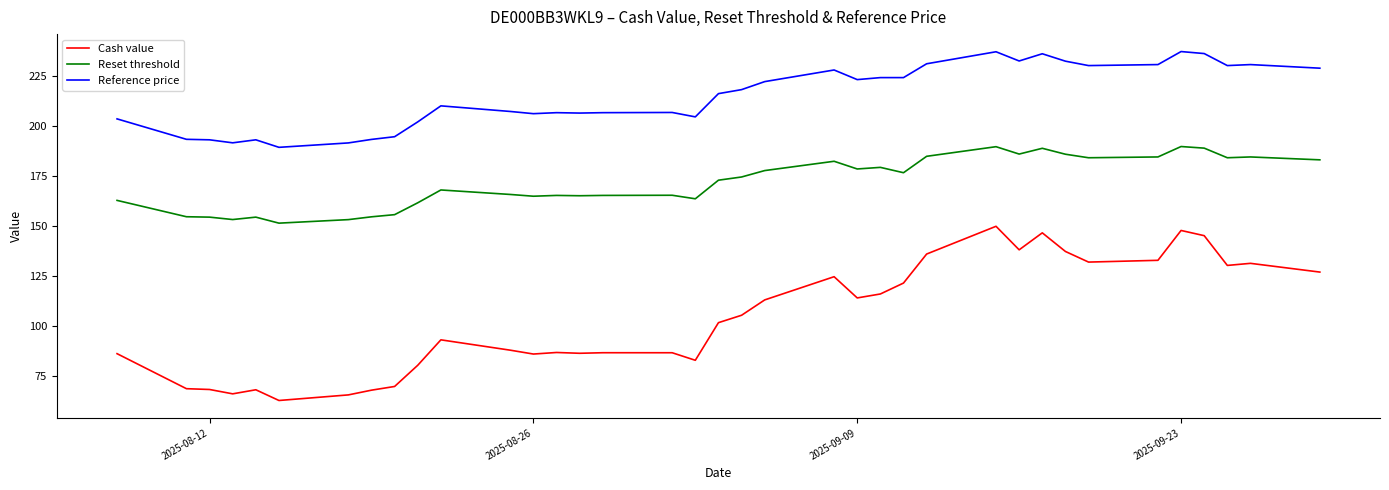

What is the difference between the maximum and minimum values in the Reset threshold series?

38.2